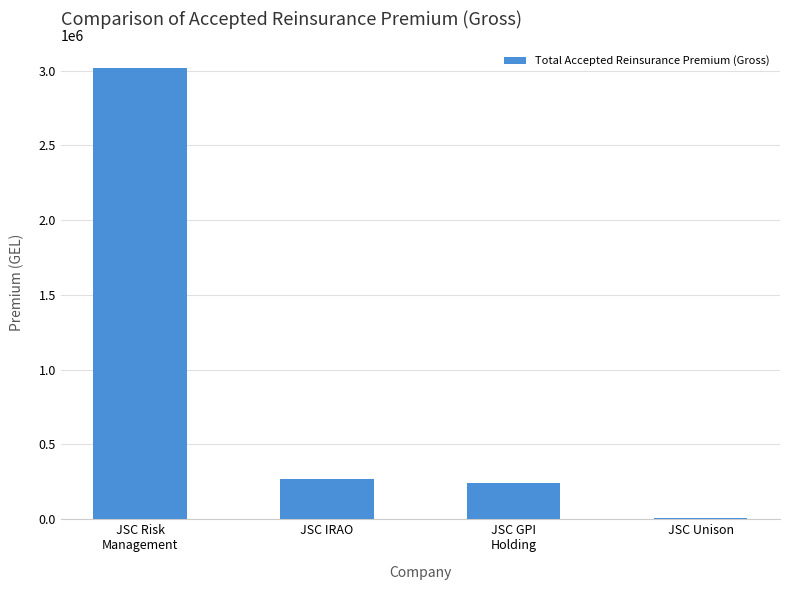

At which category does the chart reach its peak across all series?

JSC Risk
Management